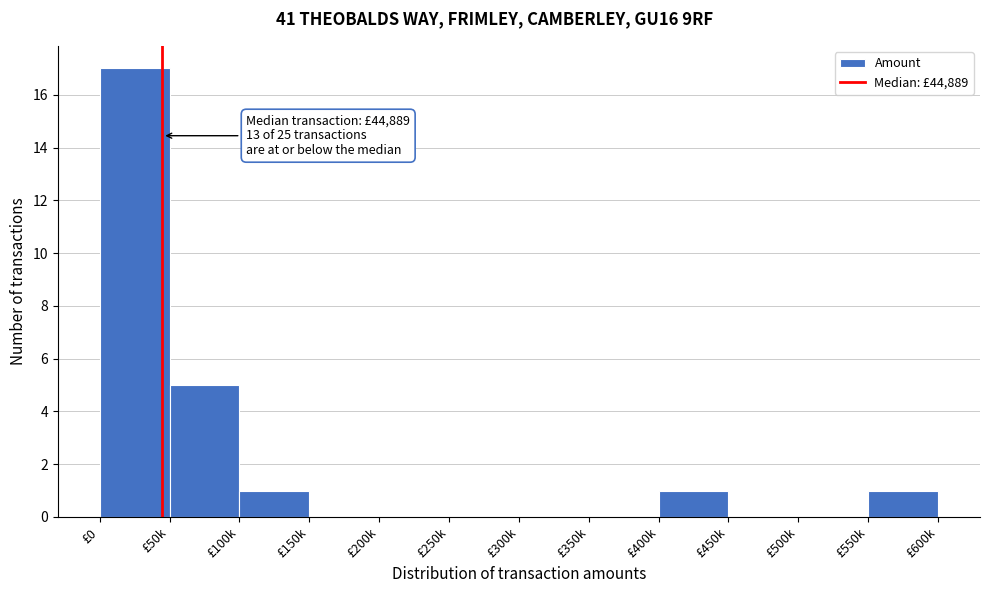

Reading right to left, extract all data points from this chart.

£550k=1	£500k=0	£450k=0	£400k=1	£350k=0	£300k=0	£250k=0	£200k=0	£150k=0	£100k=1	£50k=5	£0=17